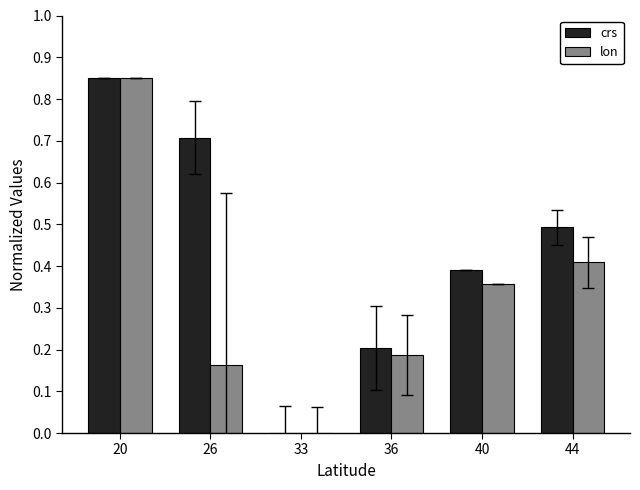

The crs series shows 0.1 at 44. True or false?

False